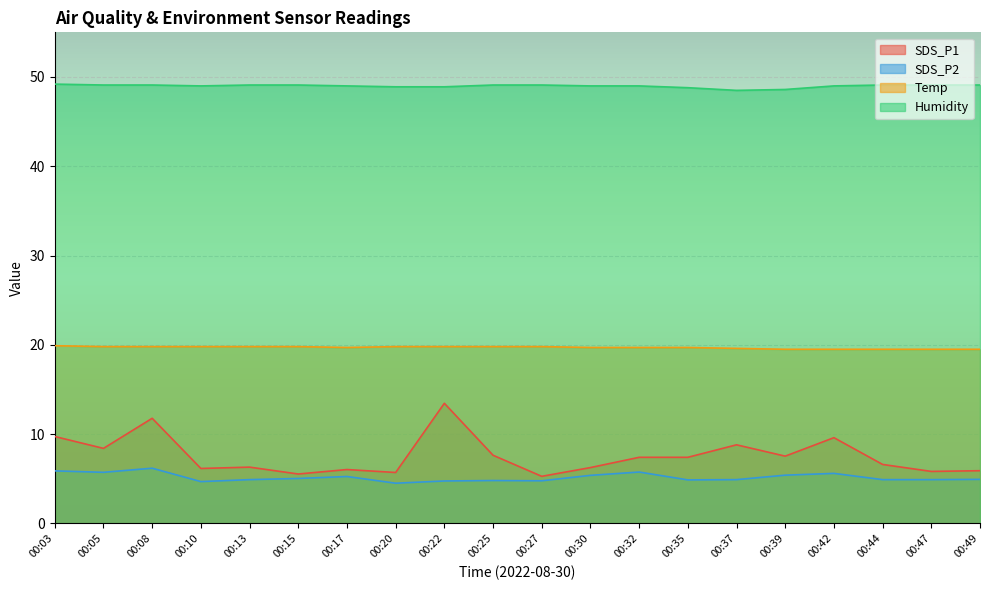

Which series has the widest spread of values?

SDS_P1